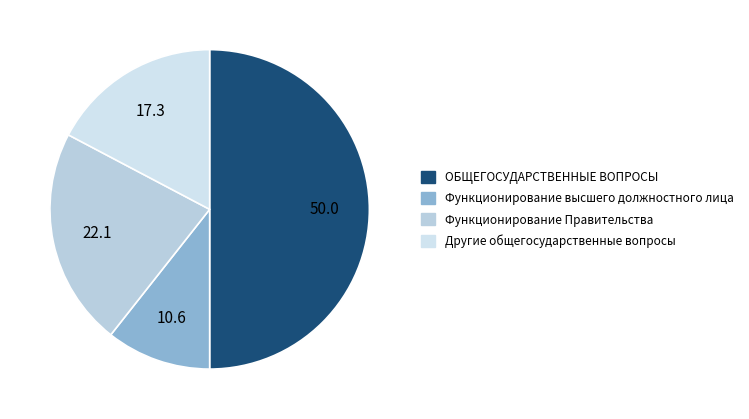

Does Функционирование Правительства represent more than half of the total?

No